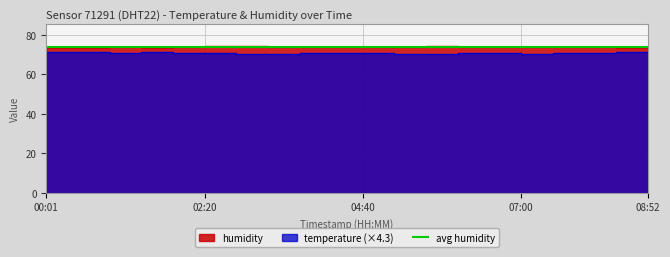

What is the label of the 9th point from the right?

05:08